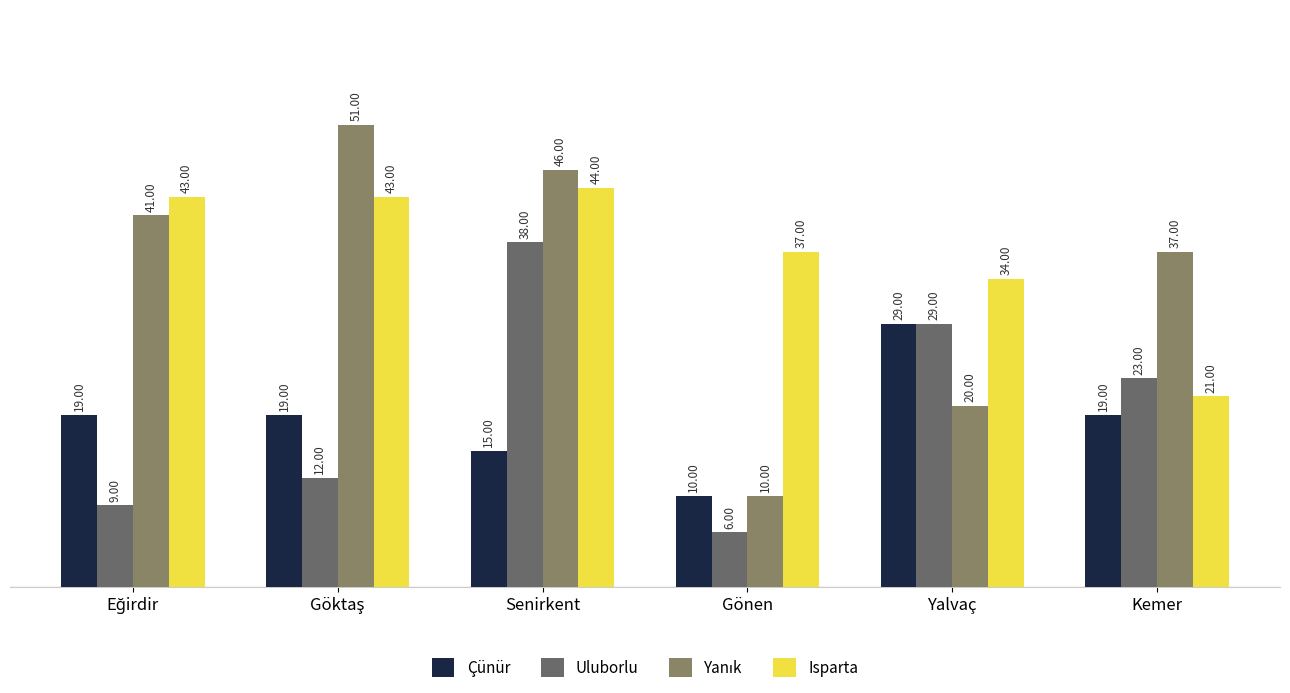

What is the spread (max minus min) of values at Kemer?

18